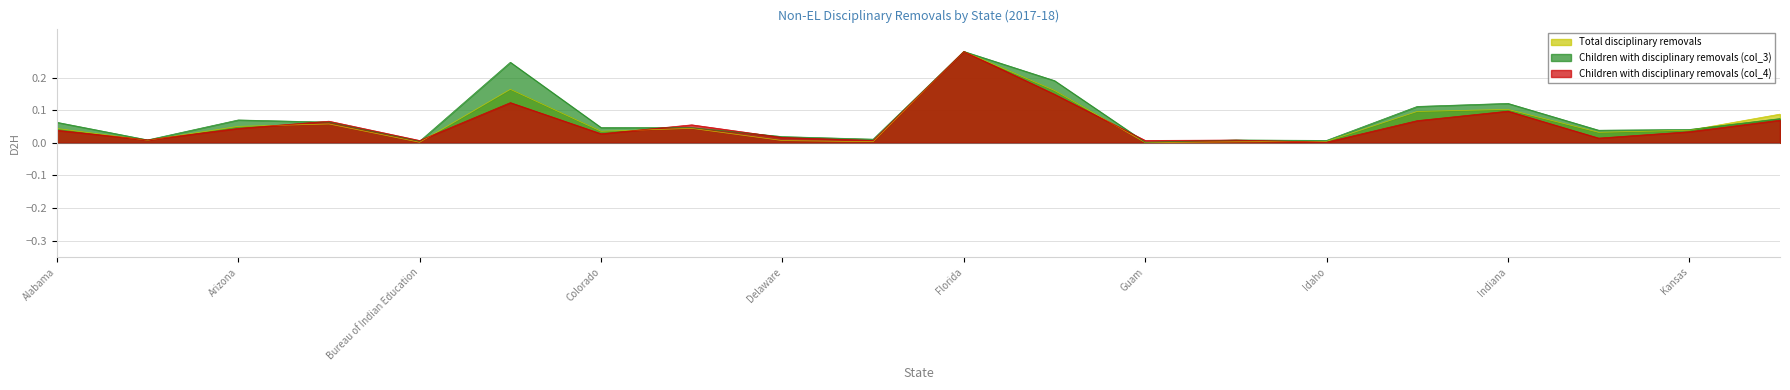

What is the average value of the Children with disciplinary removals (col_3) series?

0.1